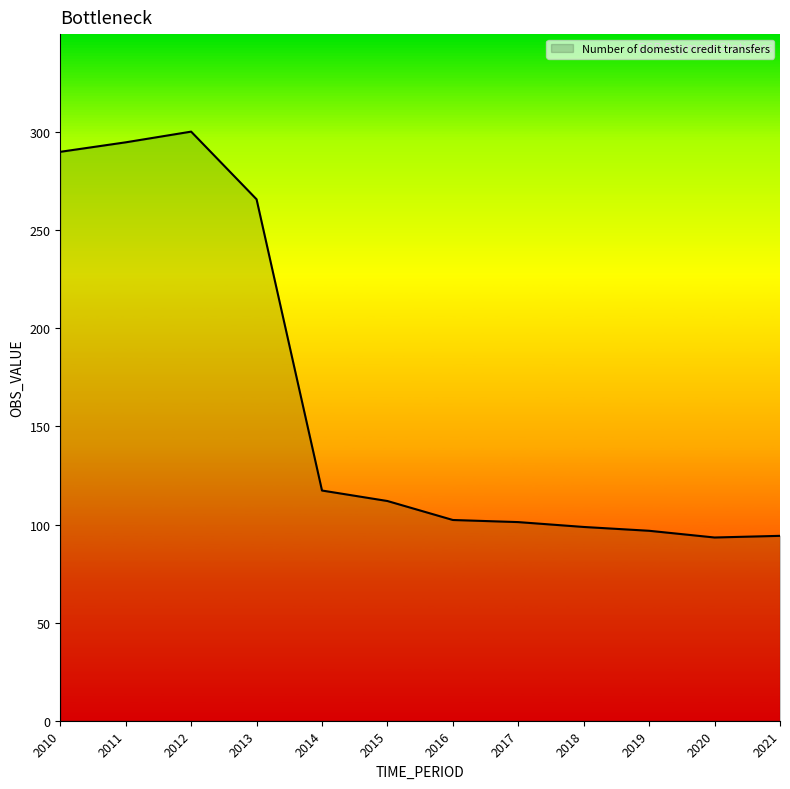

What is the smallest value displayed?

93.4